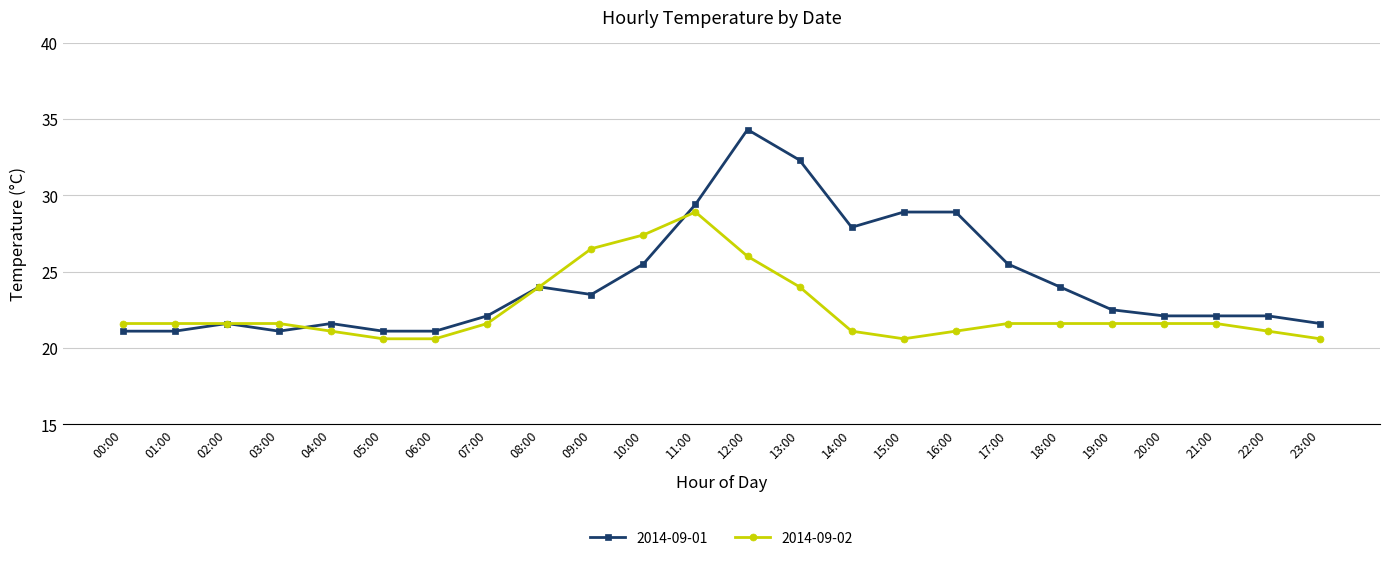

What is the minimum value for 2014-09-01?

21.1